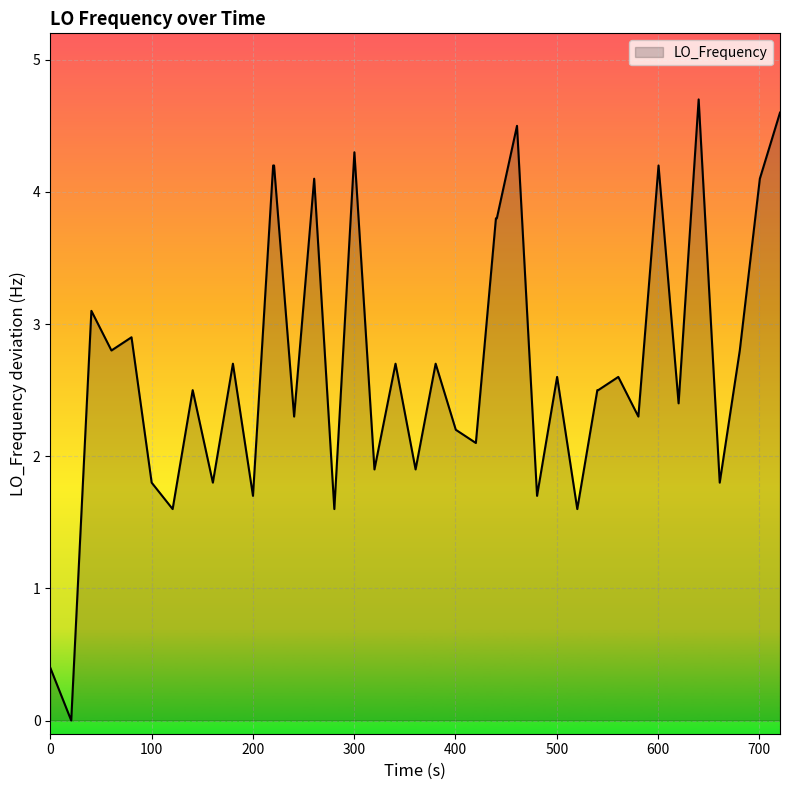

What is the difference between the maximum and minimum values?

4.7